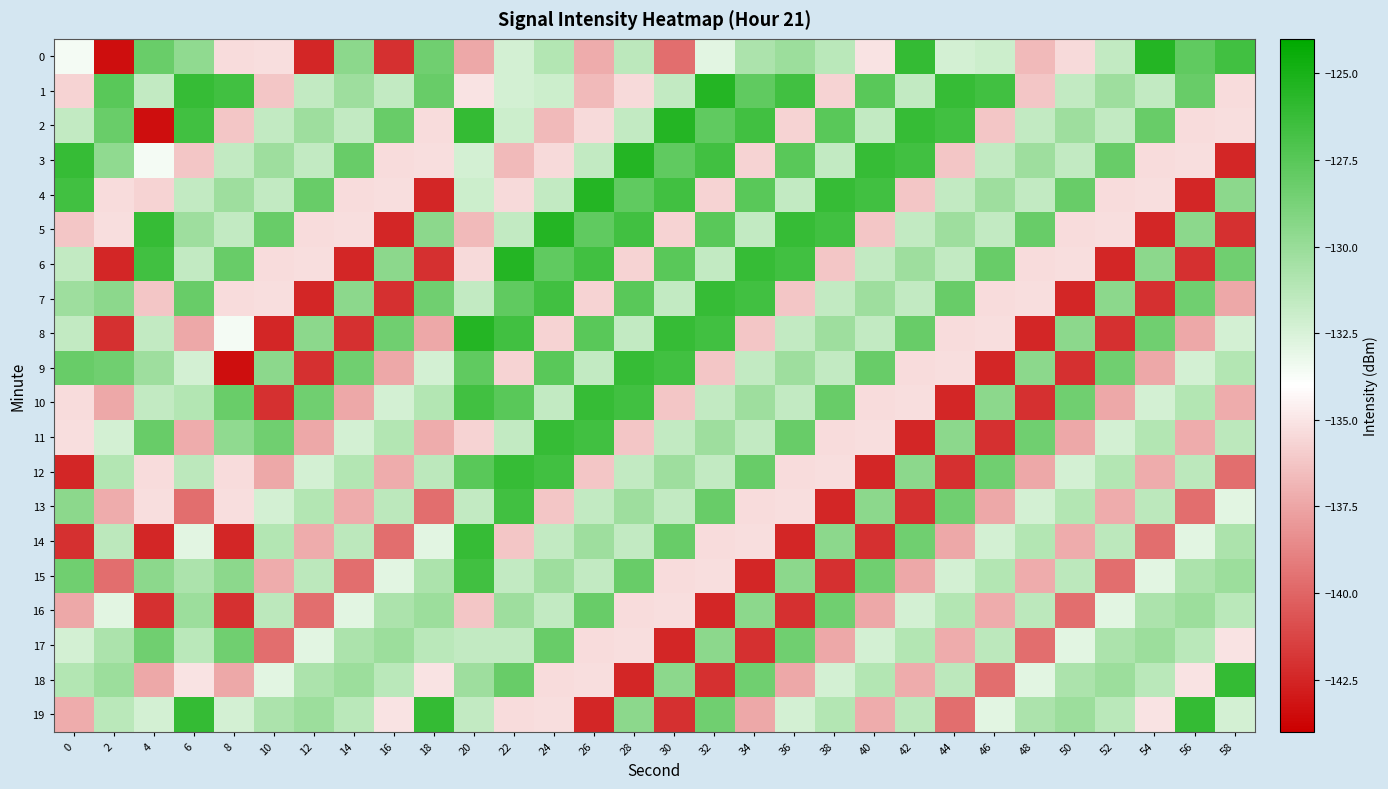

At 4, list the series in order from smallest to largest.

2, 14, 16, 18, 7, 4, 12, 13, 3, 19, 10, 1, 8, 9, 15, 17, 0, 11, 6, 5